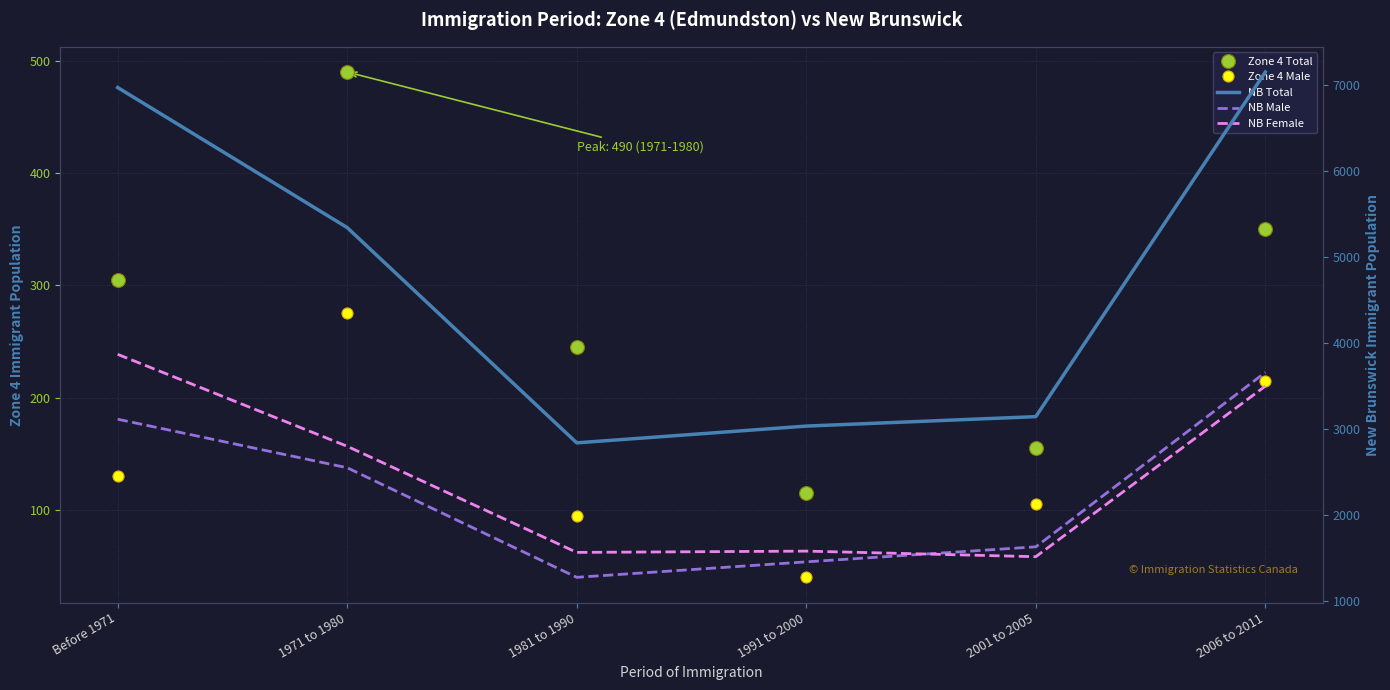

True or false: Zone 4 Total and NB Total intersect in this chart.

False